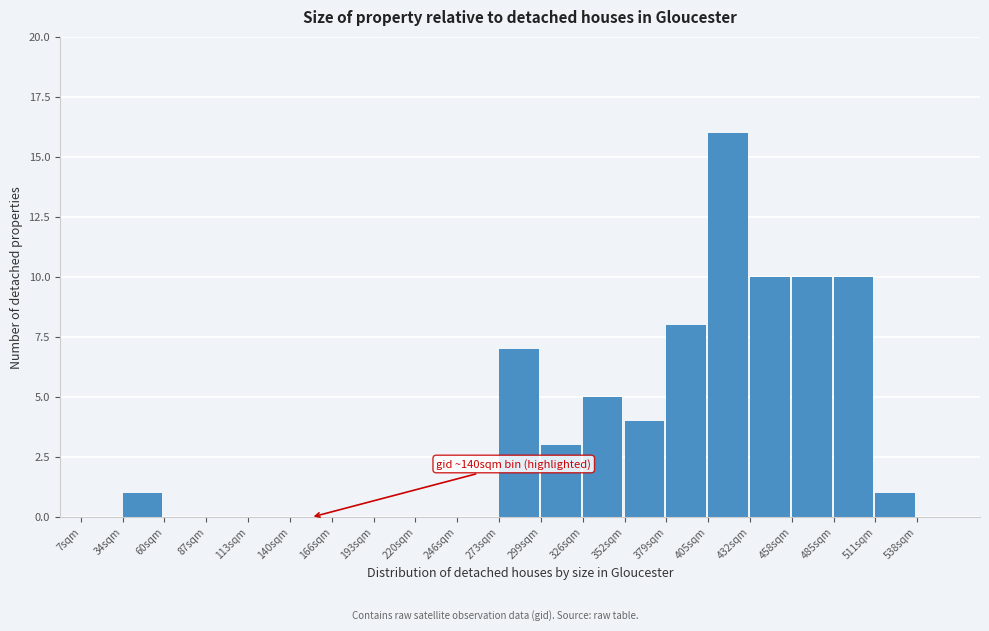

Reading left to right, transcribe all the data shown in this chart.

7sqm=0	34sqm=1	60sqm=0	87sqm=0	113sqm=0	140sqm=0	166sqm=0	193sqm=0	220sqm=0	246sqm=0	273sqm=7	299sqm=3	326sqm=5	352sqm=4	379sqm=8	405sqm=16	432sqm=10	458sqm=10	485sqm=10	511sqm=1	538sqm=0